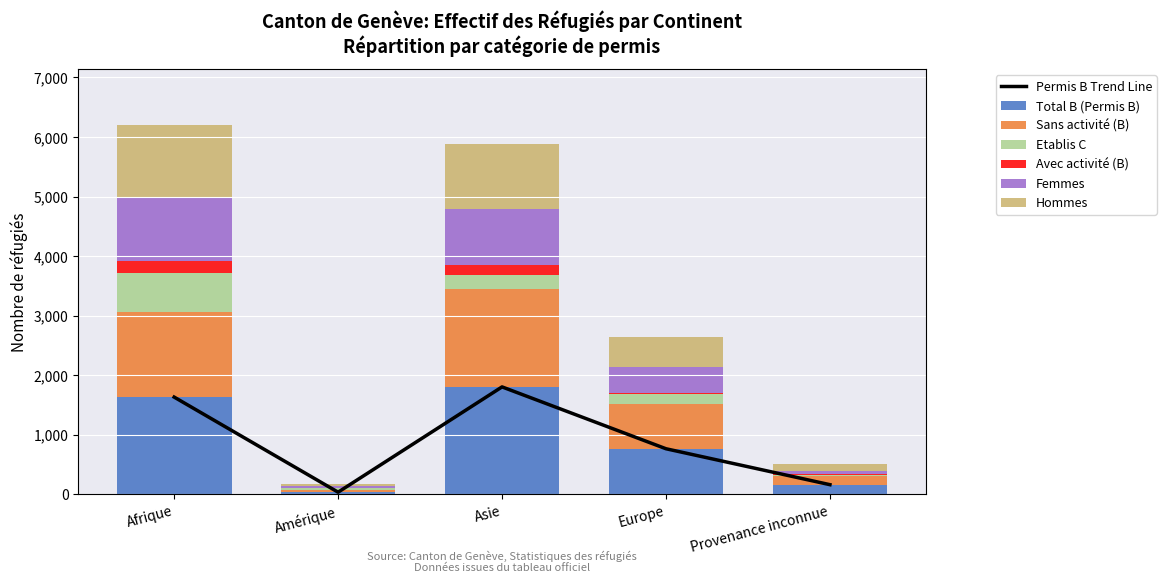

Which series has the largest range (max minus min)?

Total B (Permis B)